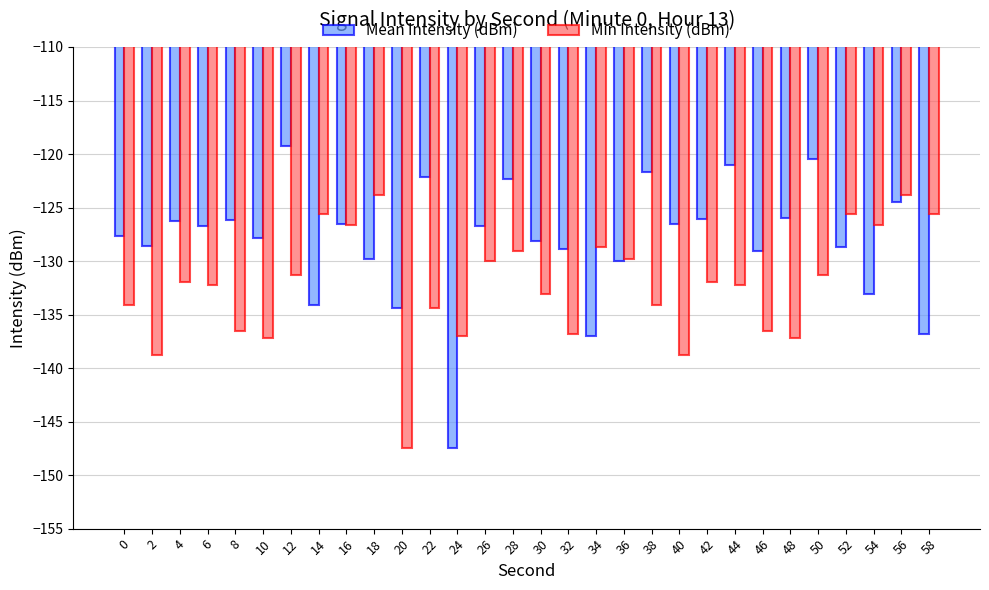

The Min Intensity (dBm) series shows -132.3 at 44. True or false?

True